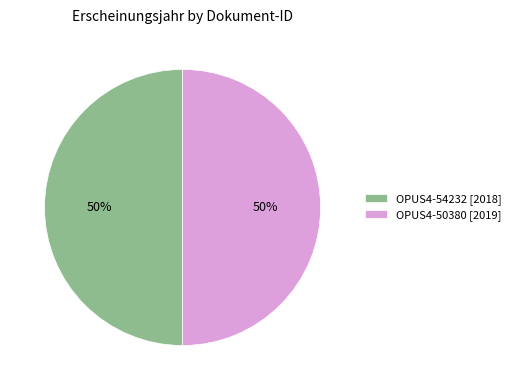

True or false: OPUS4-54232 accounts for 50% of the total.

True